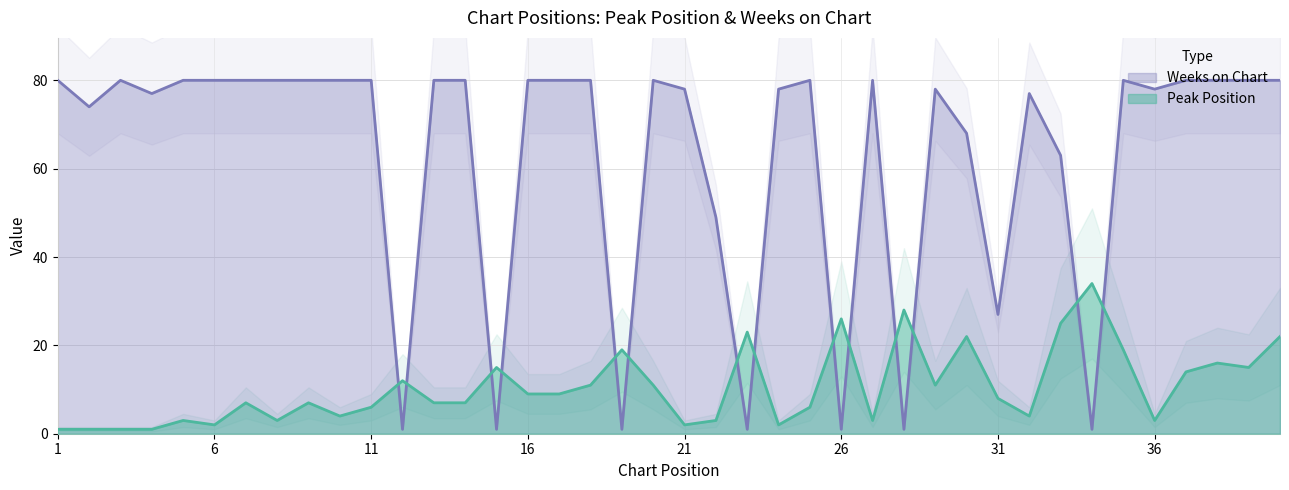

Where is the first local minimum for Weeks on Chart?

2